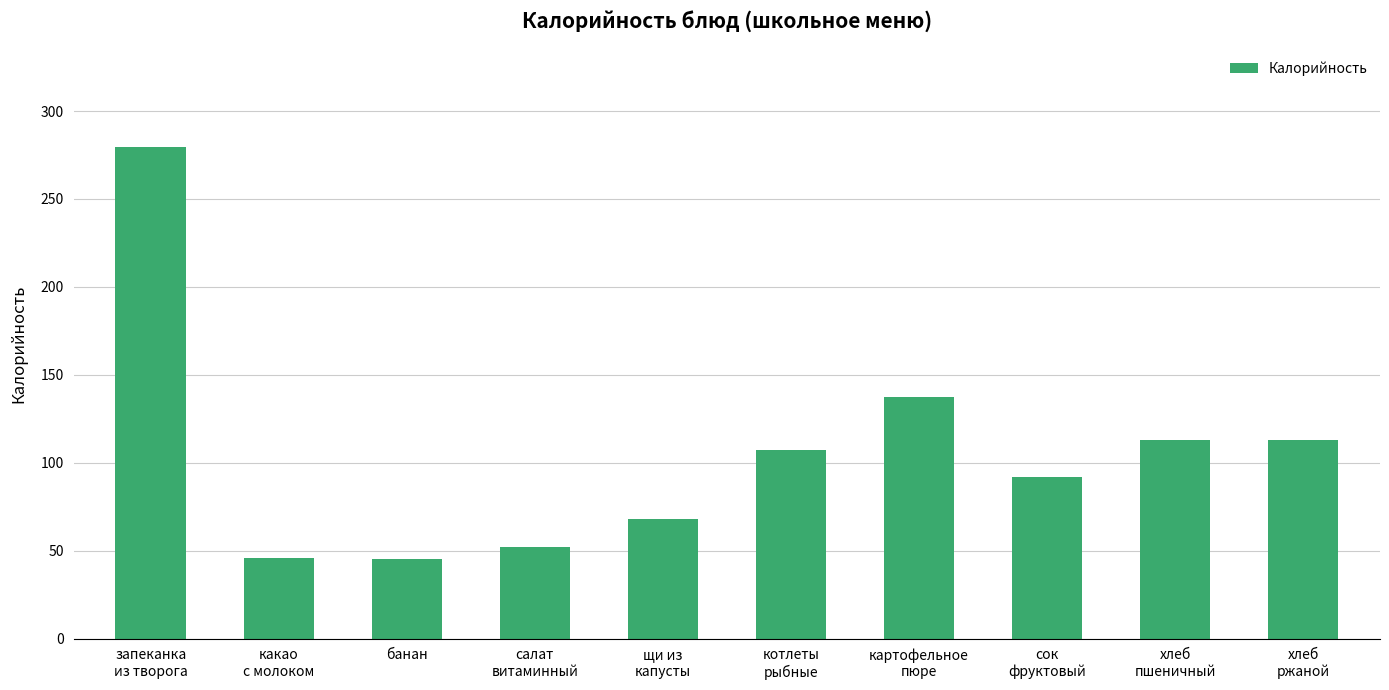

What is the sum of all values?

1053.5